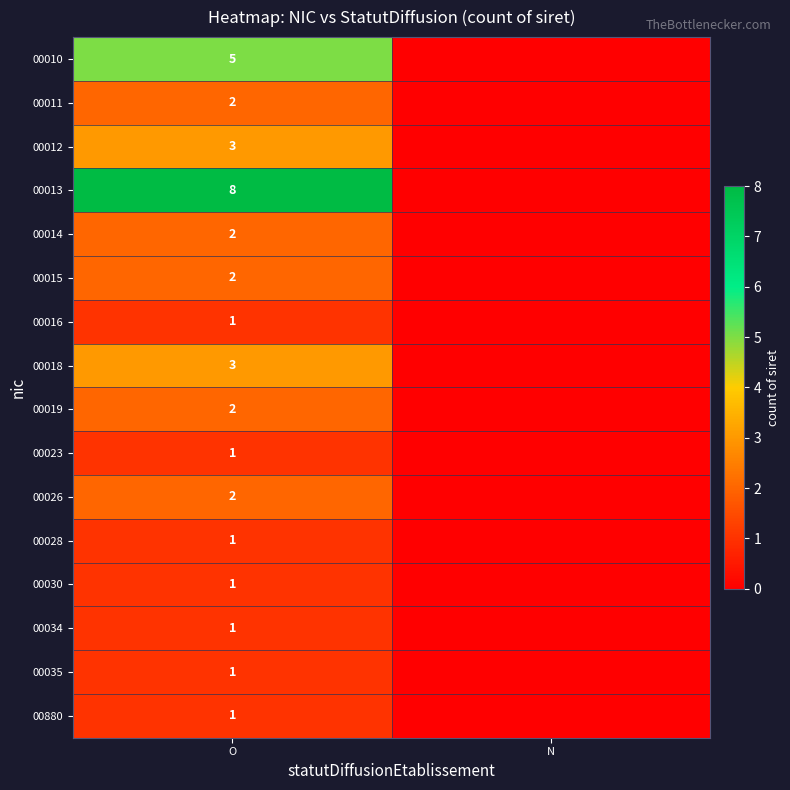

What is the total value across all series at O?

36